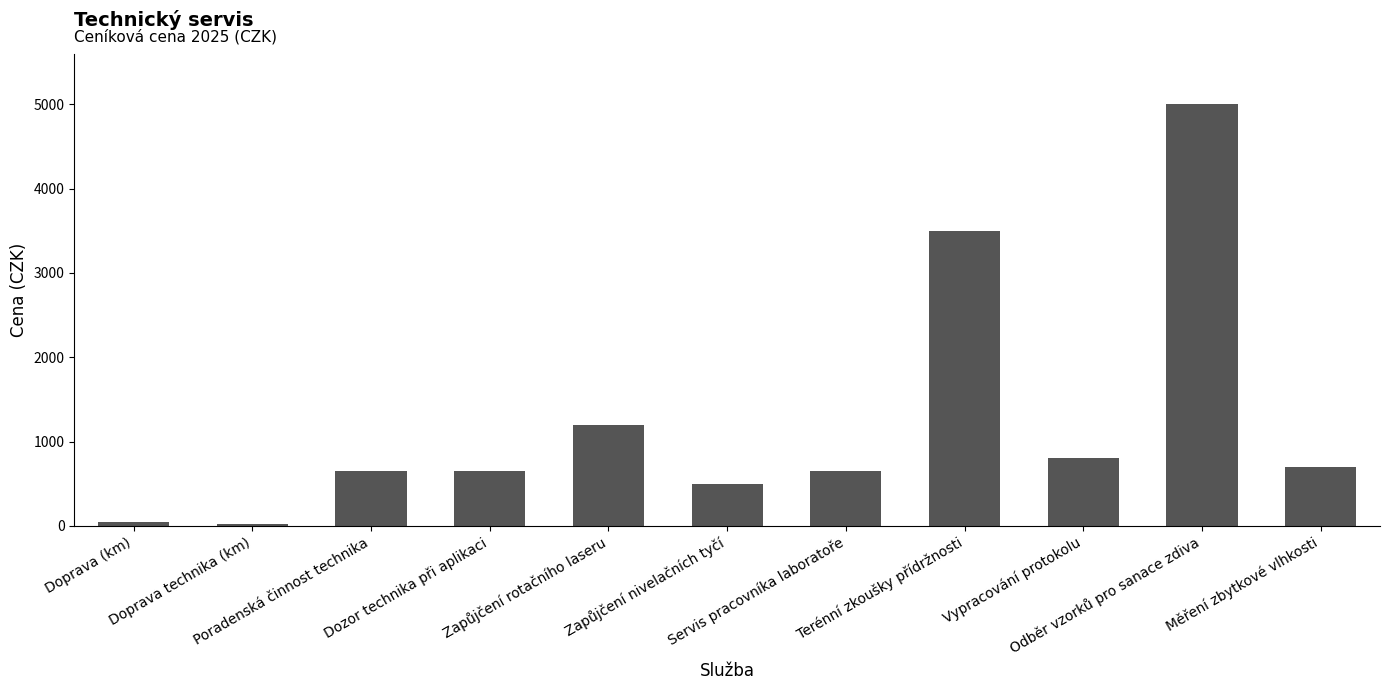

What is the difference between the second highest and minimum values?

3482